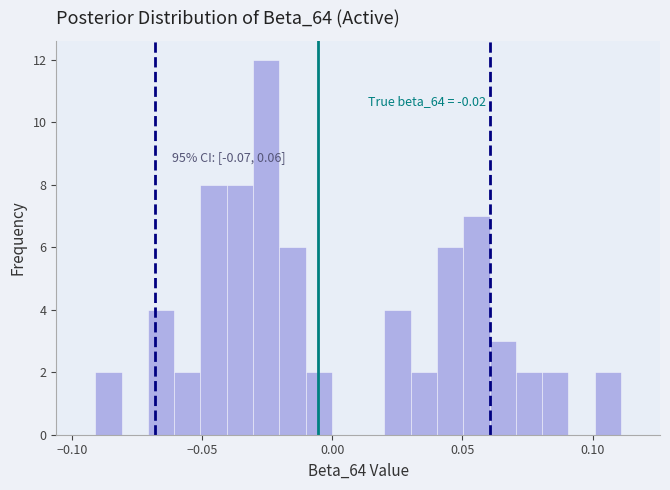

Around what value on the x-axis is the tallest bar? Give the approximate position of its centre, as read against the axis.

-0.025